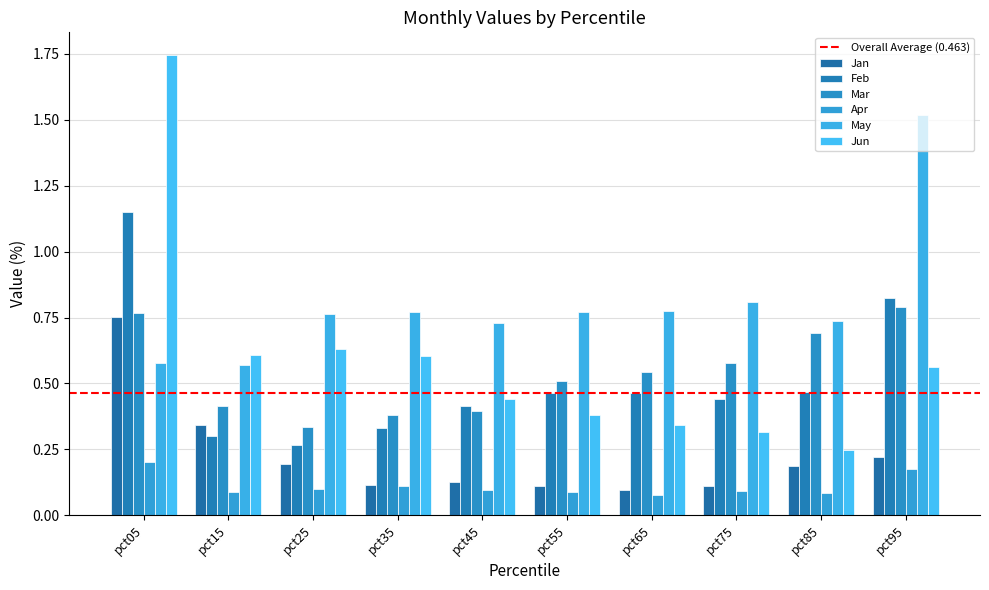

Which series has the largest range (max minus min)?

Jun